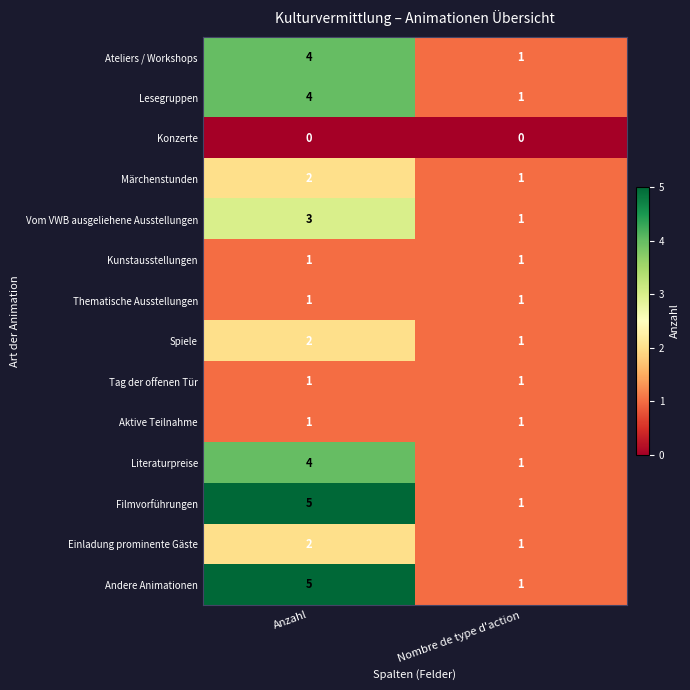

What is the spread (max minus min) of values at Anzahl?

5